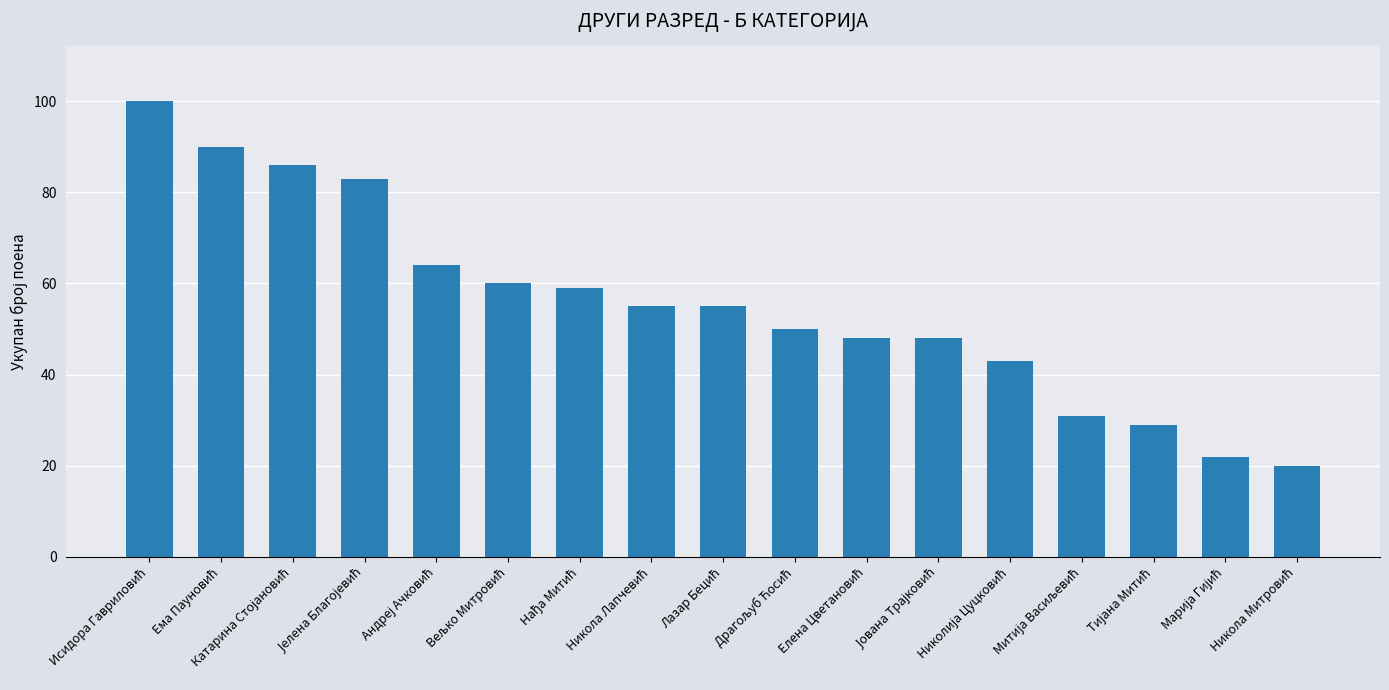

What is the value of the 7th bar from the left?

59